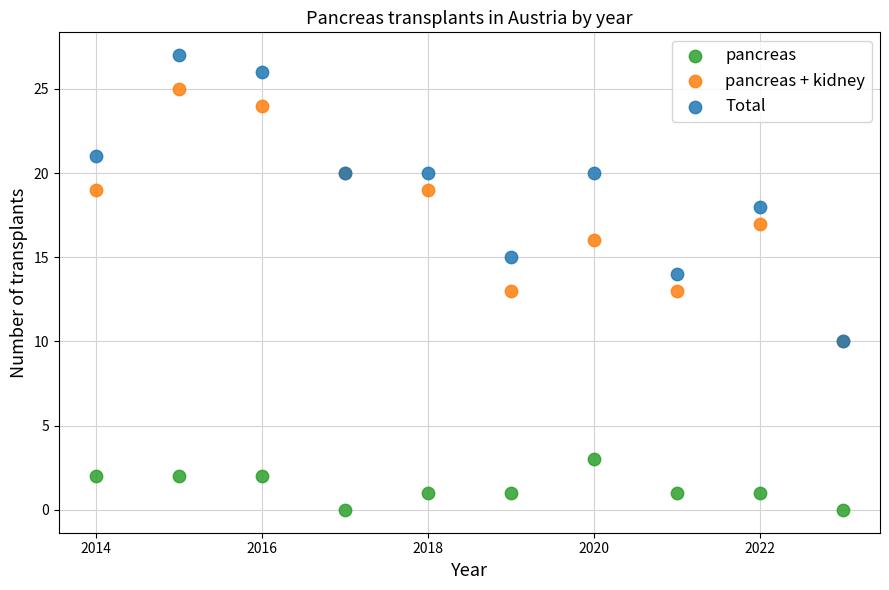

Which series reaches the maximum Y coordinate?

Total